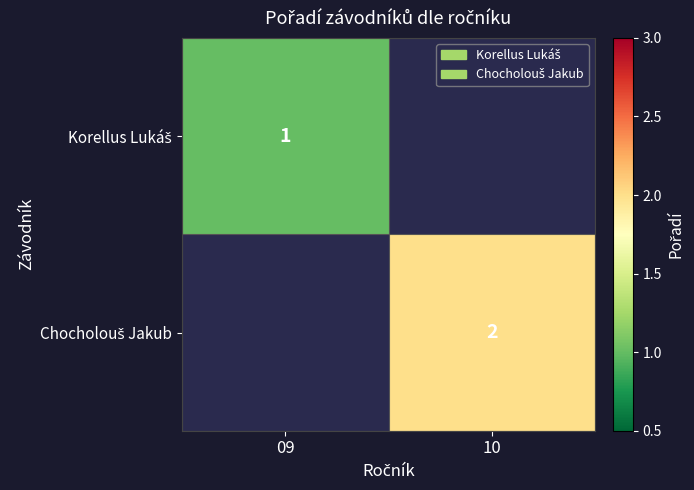

How many series are shown in this chart?

2